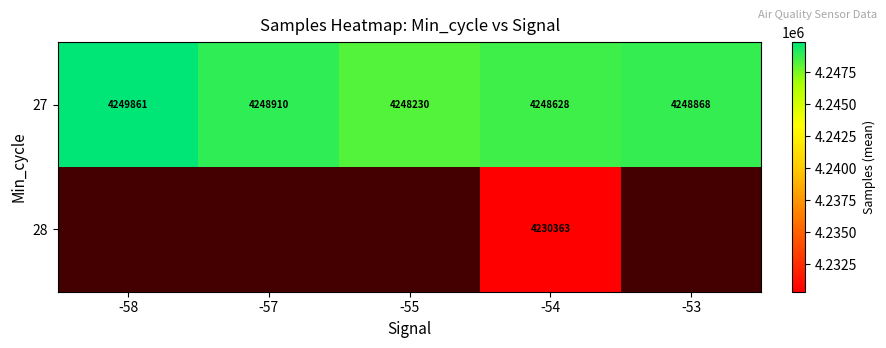

Which category has the highest value across all series?

-58